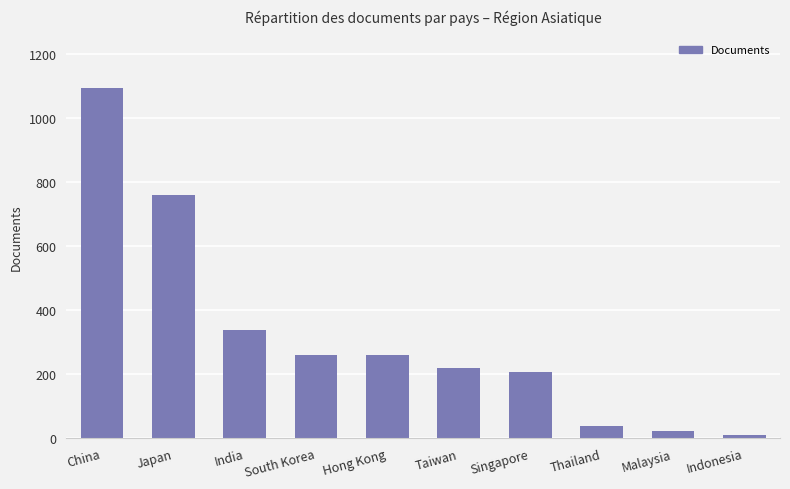

The chart shows a value of 259 at Hong Kong. True or false?

True